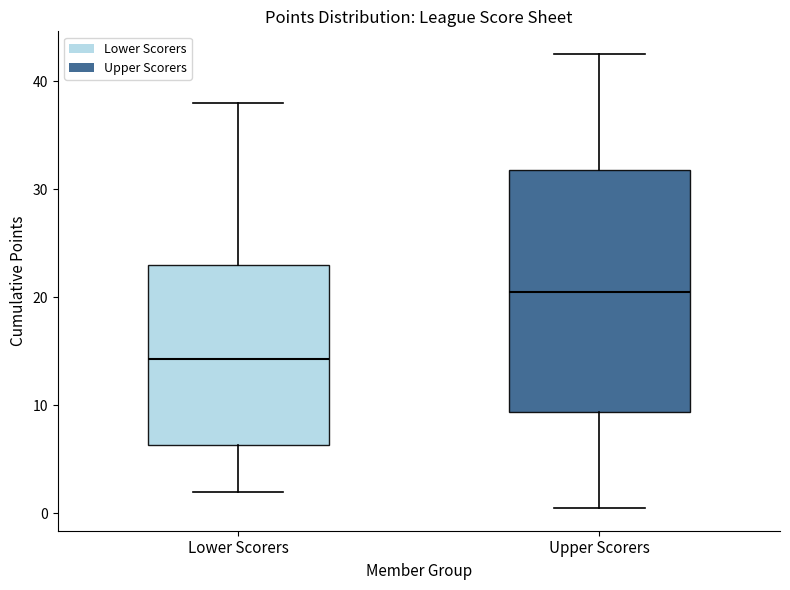

Where does the median line of the box for Upper Scorers sit on the y-axis? The values are not printed on the chart, so give them approximately, as read against the axis.

21